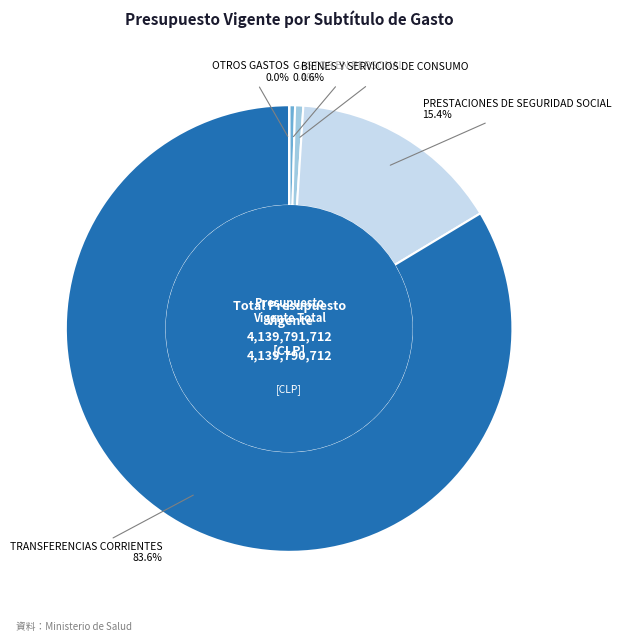

Does TRANSFERENCIAS CORRIENTES account for over 50% of the chart?

Yes